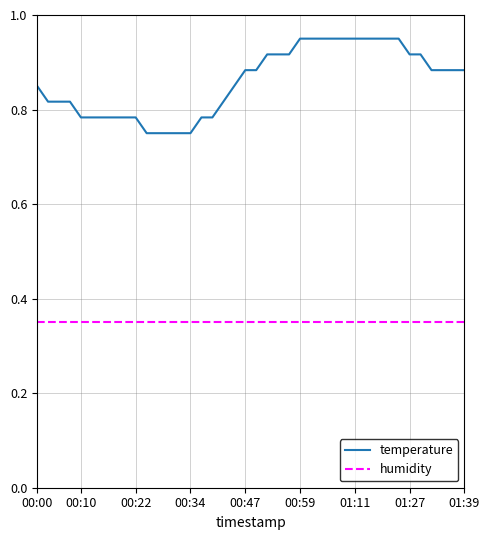

List the series in order of their peak value, lowest first.

humidity, temperature